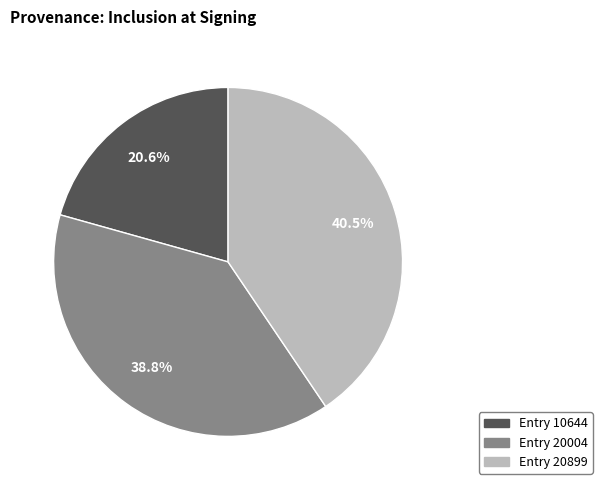

Is there a majority slice in this chart?

No